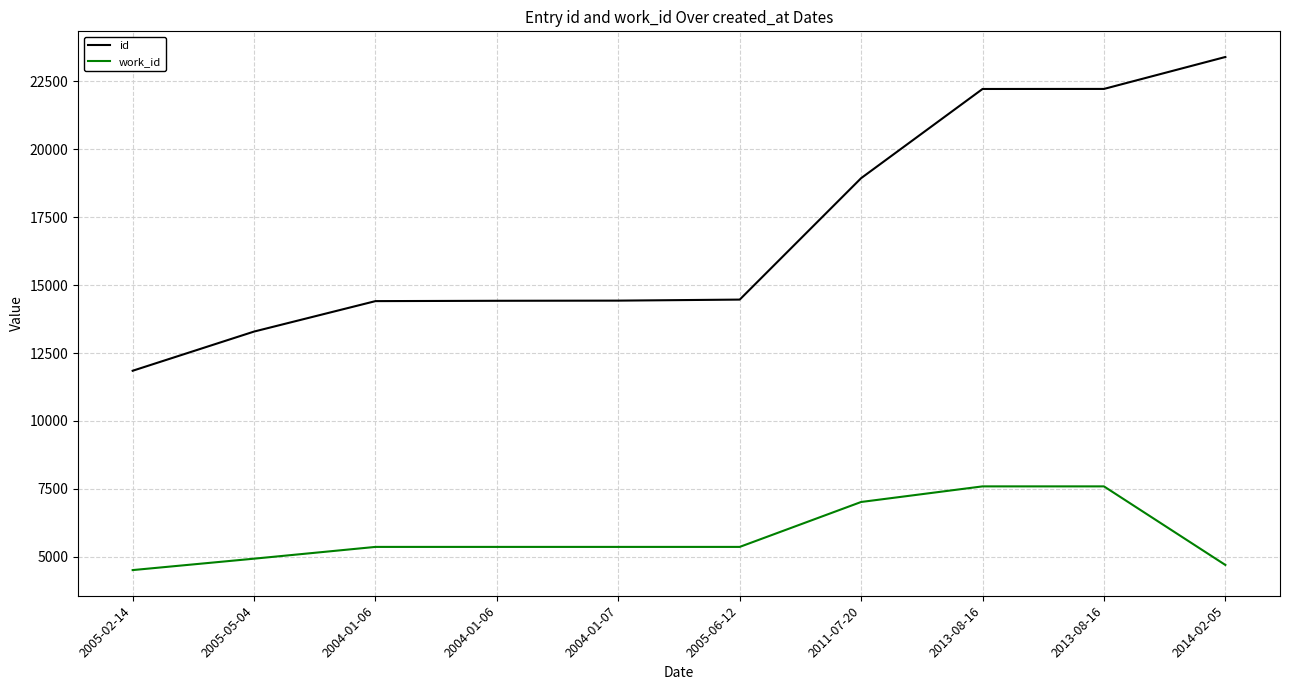

Where does the id series first go above 14465?

2011-07-20